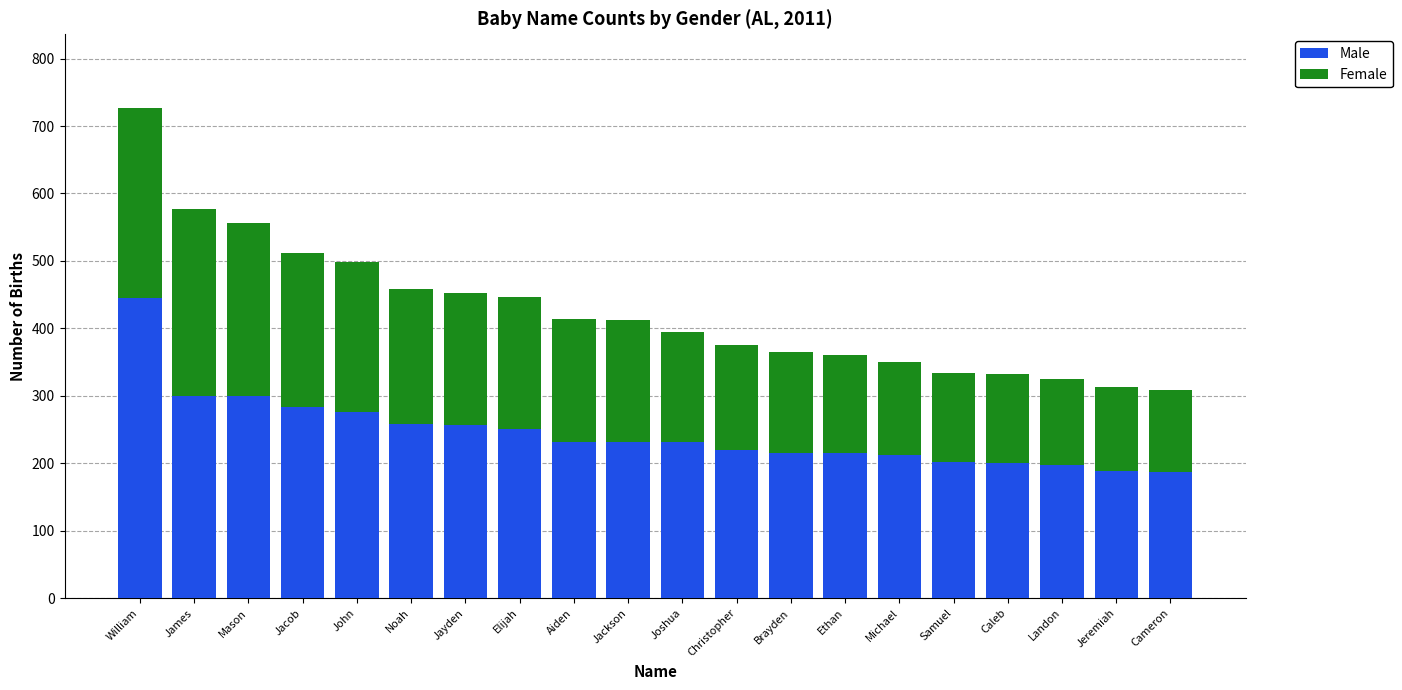

At which category is the sum across all series the highest?

William